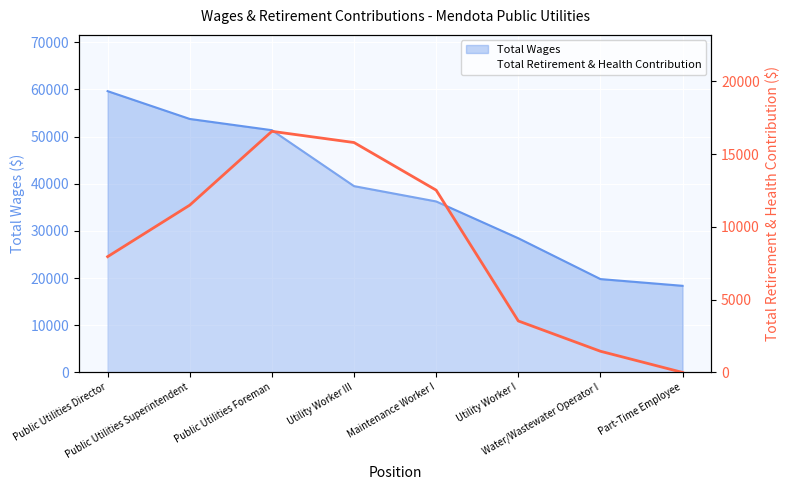

Reading left to right, extract all data points from this chart.

Public Utilities Director=7958	Public Utilities Superintendent=11499	Public Utilities Foreman=16573	Utility Worker III=15803	Maintenance Worker I=12530	Utility Worker I=3539	Water/Wastewater Operator I=1456	Part-Time Employee=0